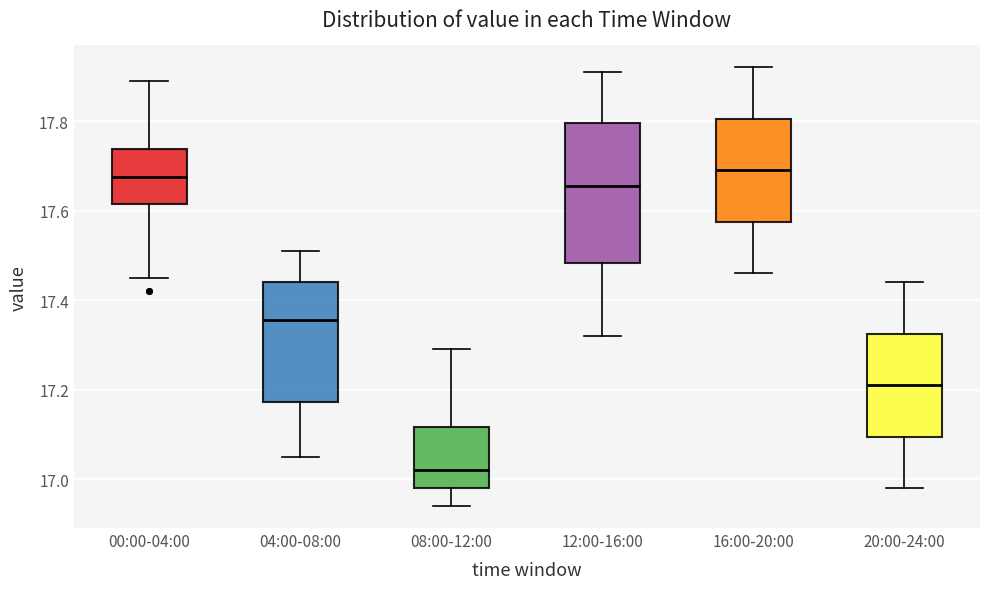

Which box is the tallest, from its lower edge to its upper edge?

12:00-16:00